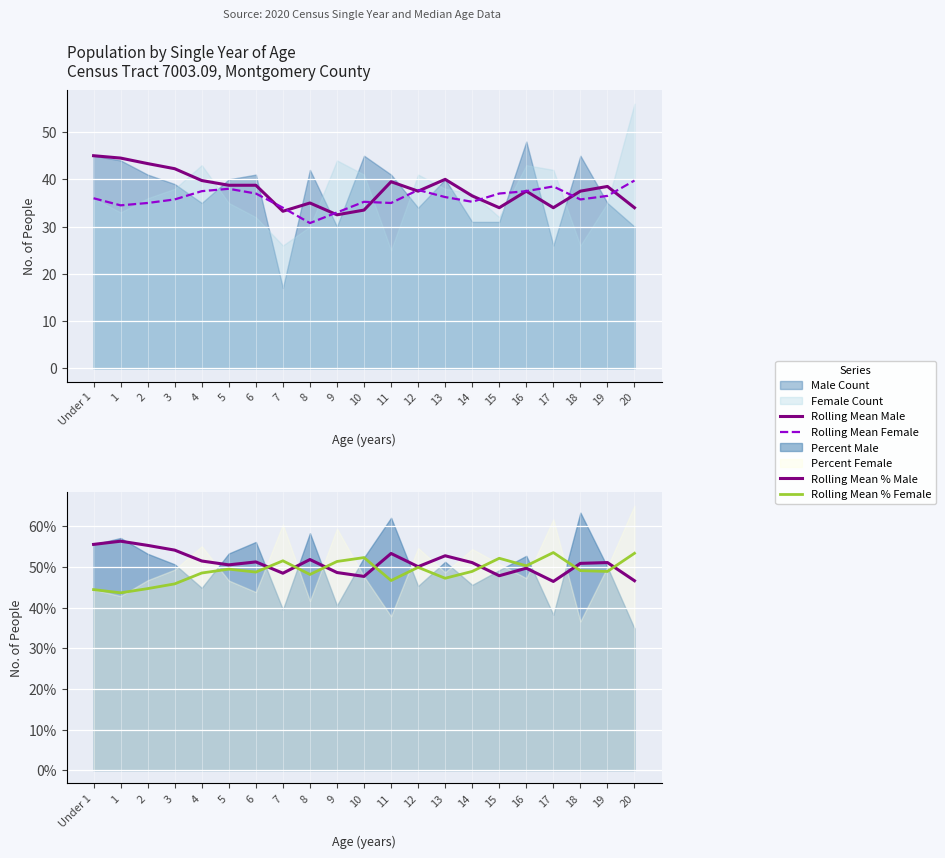

Between 8 and 12, which series saw the biggest shift?

Rolling Mean Female